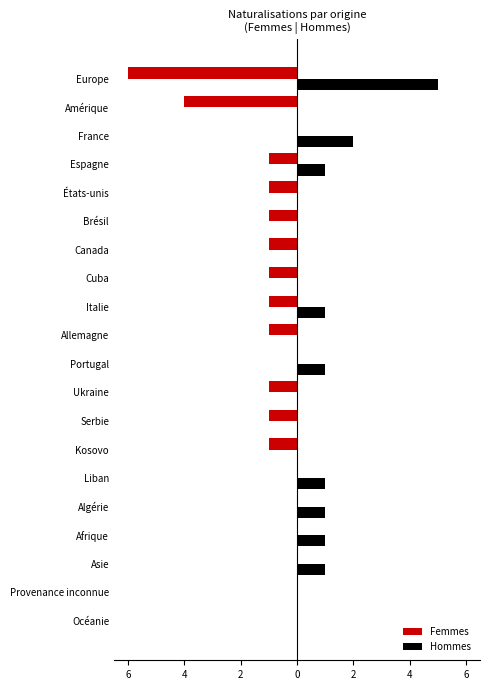

What are all the series names shown in the legend?

Femmes, Hommes